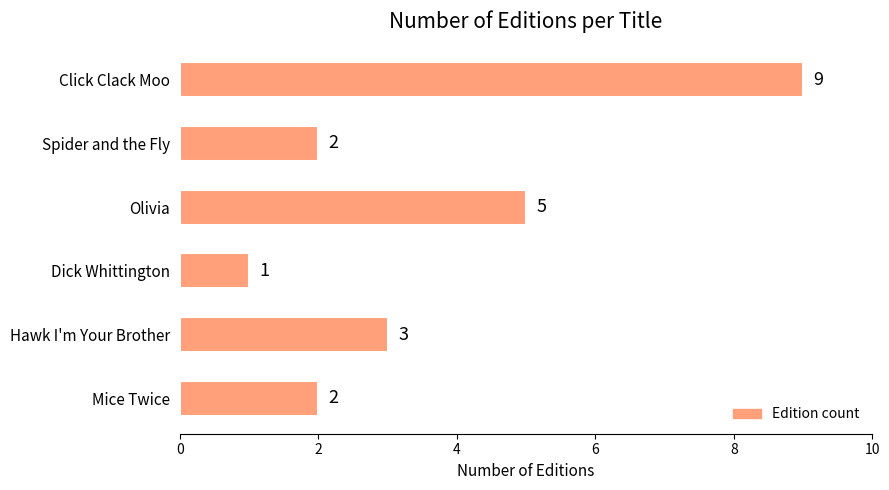

The chart shows a value of 1 at Hawk I'm Your Brother. True or false?

False